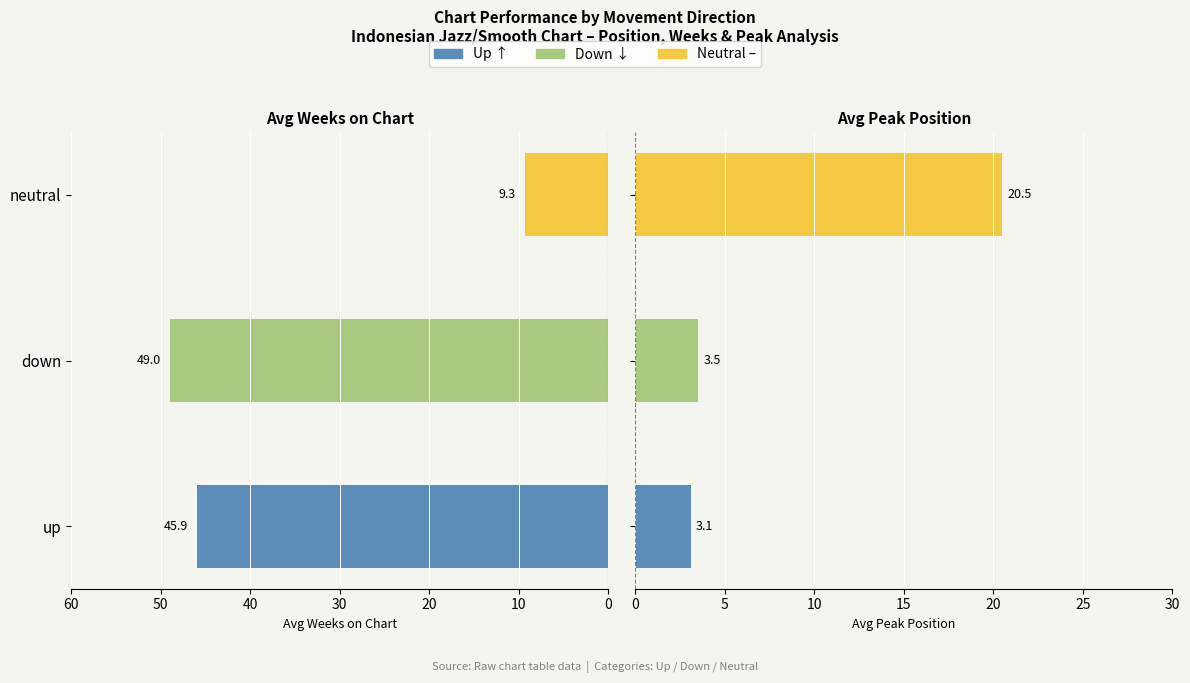

Reading right to left, transcribe all the data shown in this chart.

Avg Weeks on Chart: 9.3	49.0	45.9
Avg Peak Position: 20.5	3.5	3.1